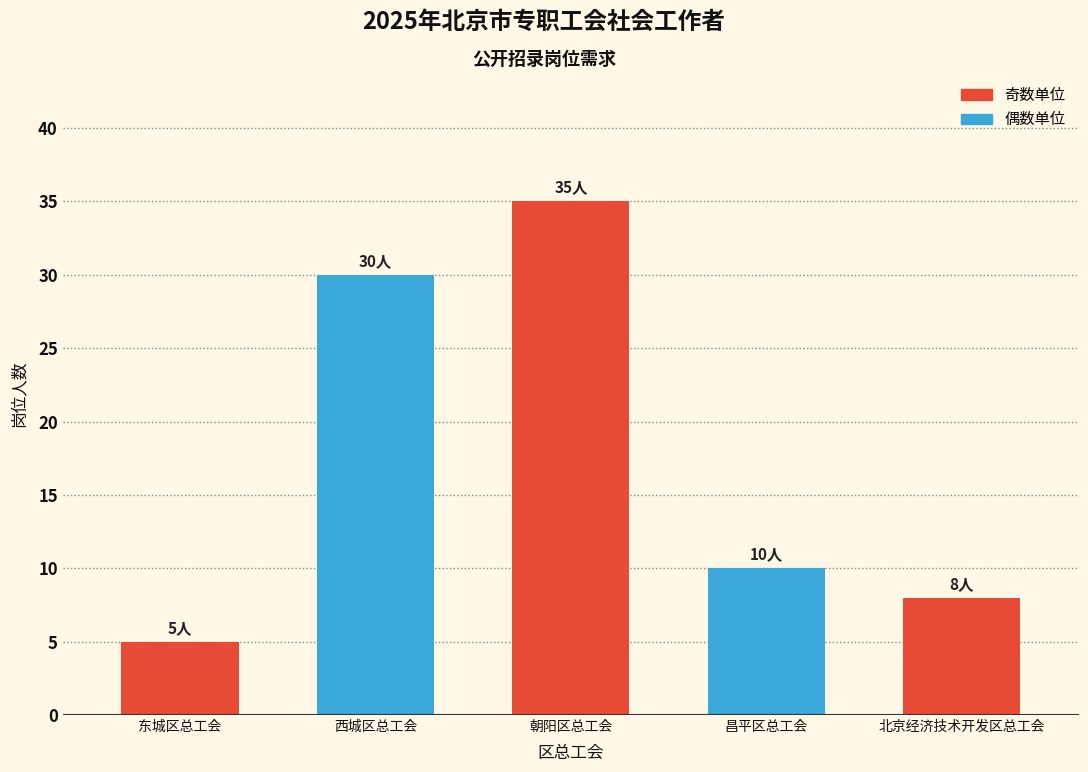

Rank the categories by value from lowest to highest.

东城区总工会, 北京经济技术开发区总工会, 昌平区总工会, 西城区总工会, 朝阳区总工会